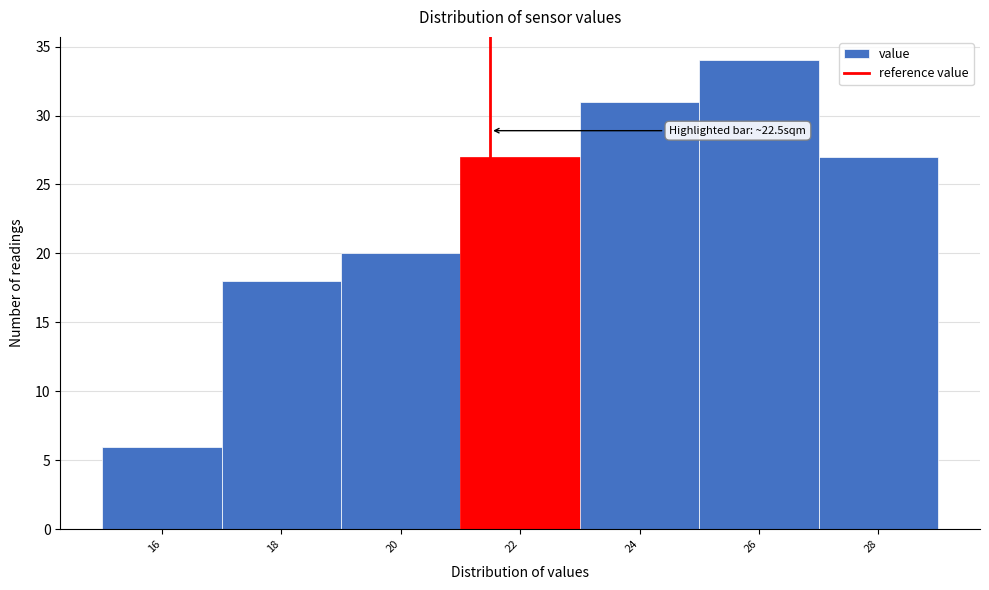

Reading right to left, transcribe all the data shown in this chart.

27	34	31	27	20	18	6